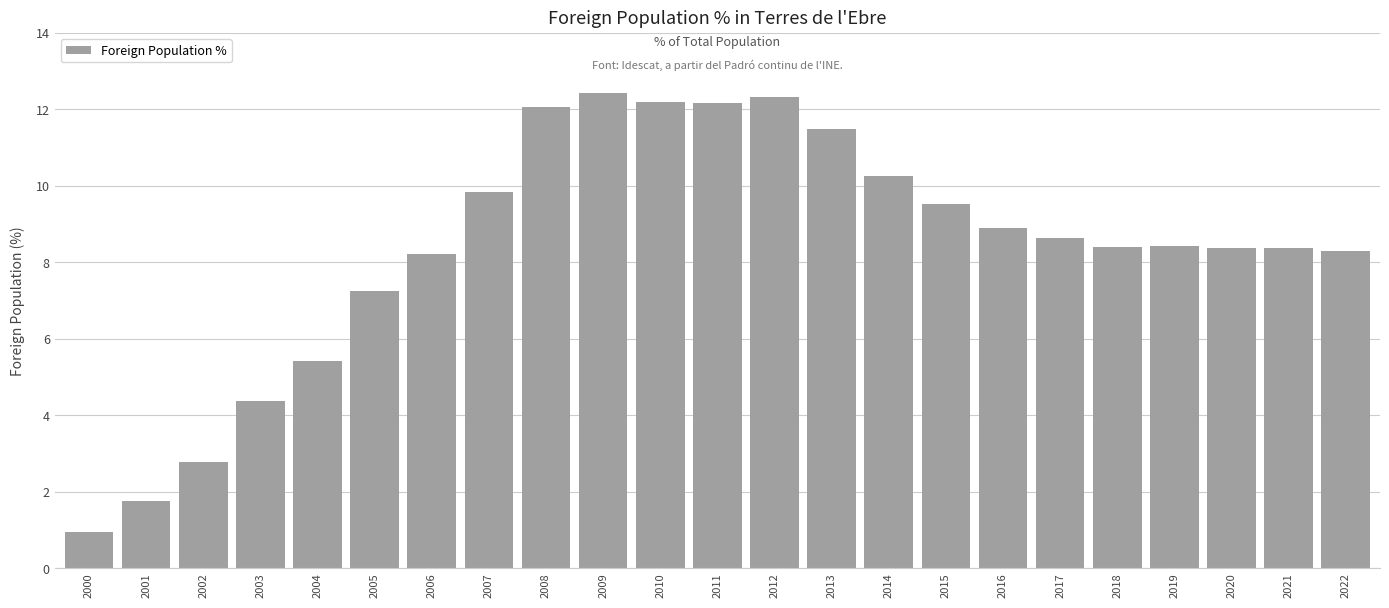

Is it true that the value at 2013 is 19.9?

False